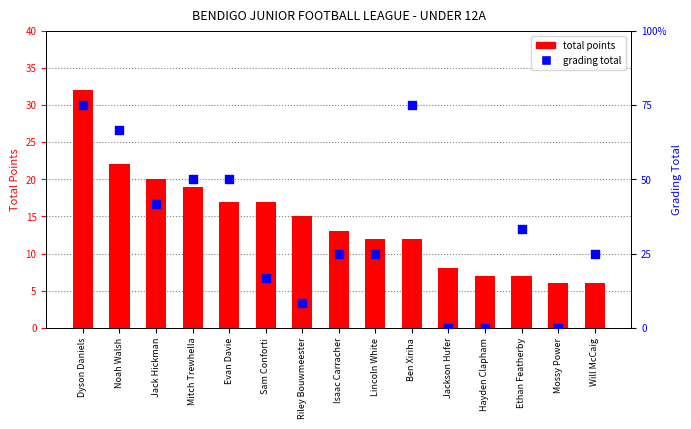

Which series has the widest spread of Y values?

total points